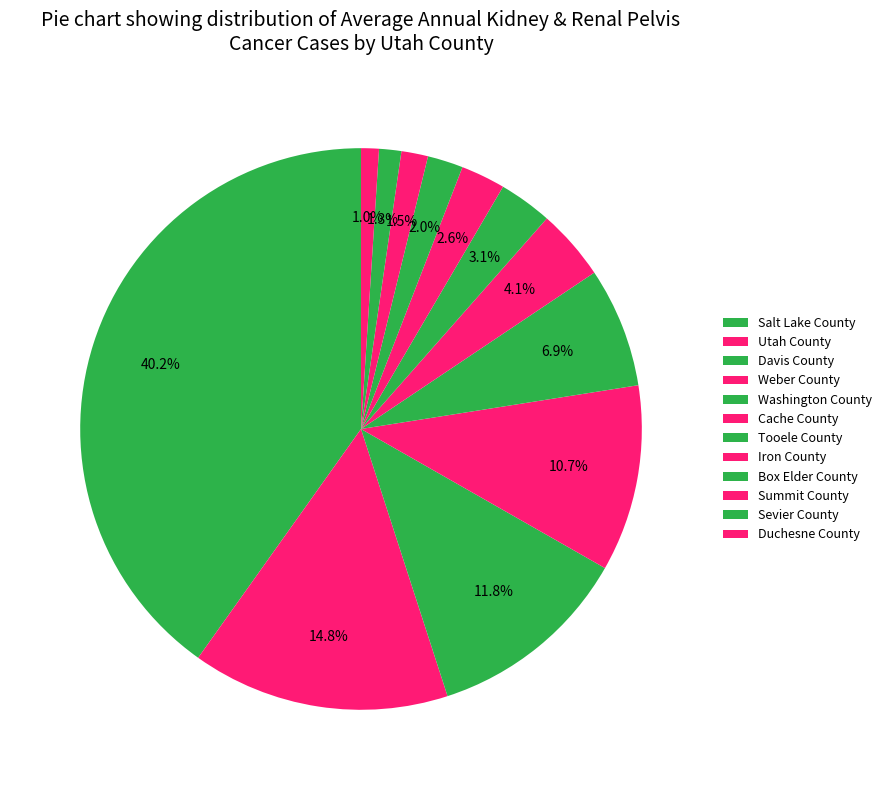

How many segments does this pie chart have?

12